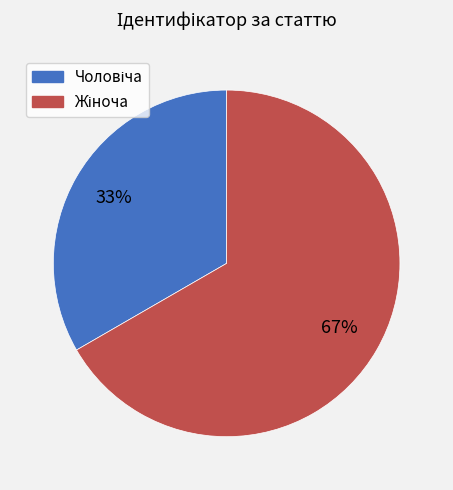

To the nearest percent, what is the average slice percentage?

50%